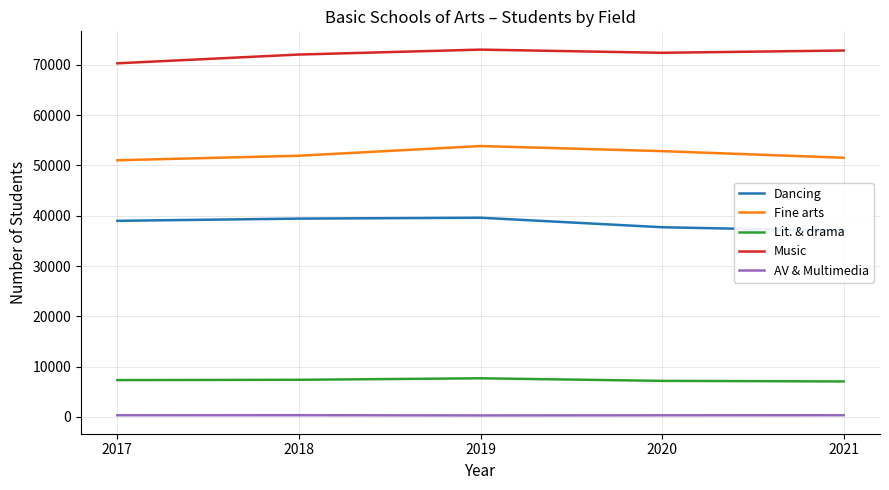

Reading left to right, transcribe all the data shown in this chart.

Dancing: 2017=38989	2018=39430	2019=39605	2020=37715	2021=37009
Fine arts: 2017=51026	2018=51925	2019=53852	2020=52840	2021=51523
Lit. & drama: 2017=7333	2018=7394	2019=7692	2020=7180	2021=7065
Music: 2017=70295	2018=72038	2019=73015	2020=72385	2021=72838
AV & Multimedia: 2017=351	2018=358	2019=310	2020=337	2021=352